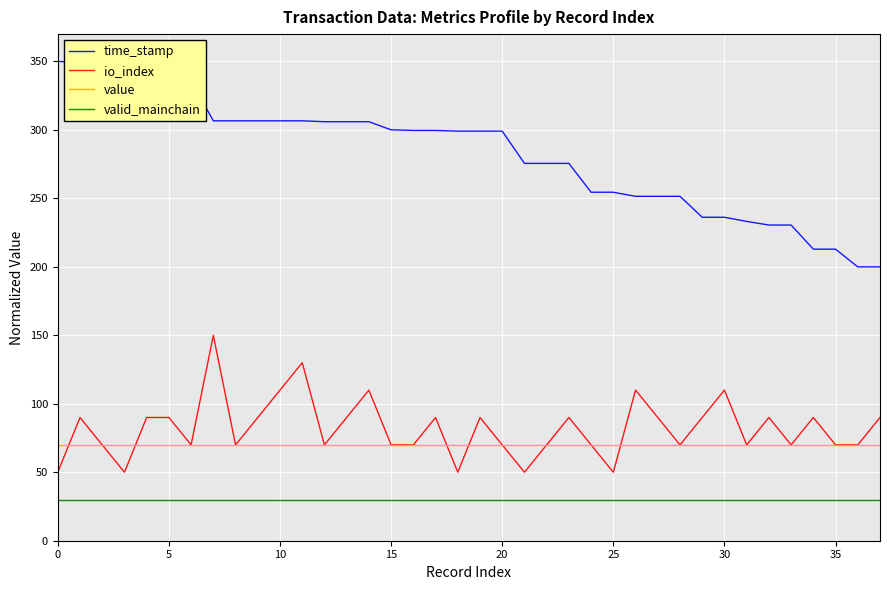

What is the minimum value for io_index?

50.0